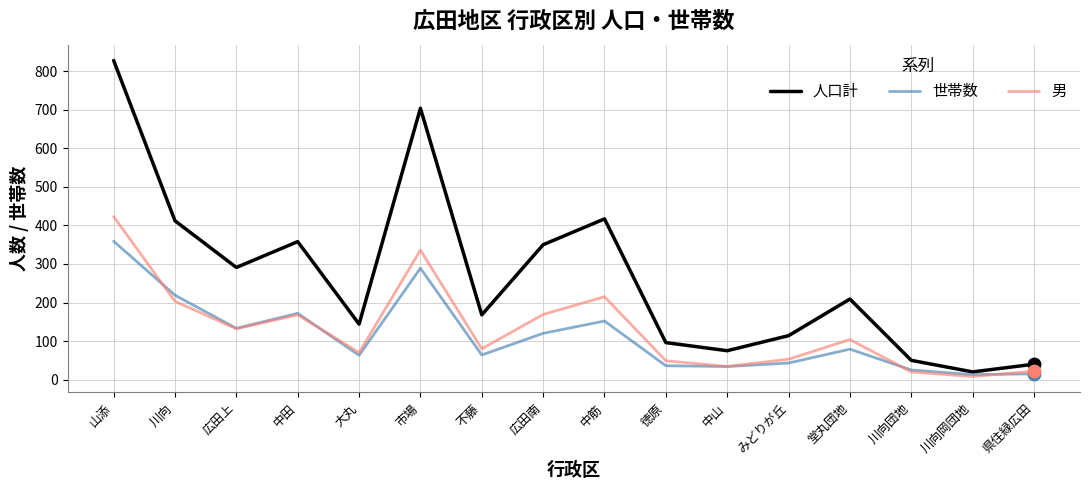

Is the value of 世帯数 at 堂丸団地 greater than the value of 男 at 川向?

No